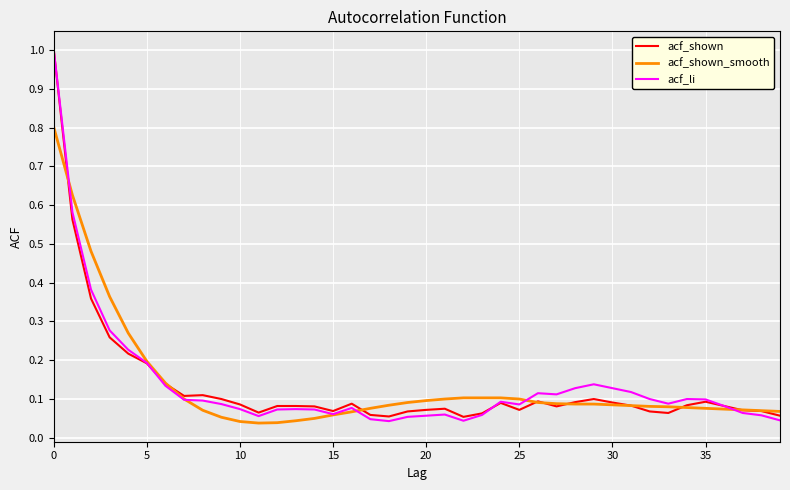

What is the maximum value shown in the chart?

1.0